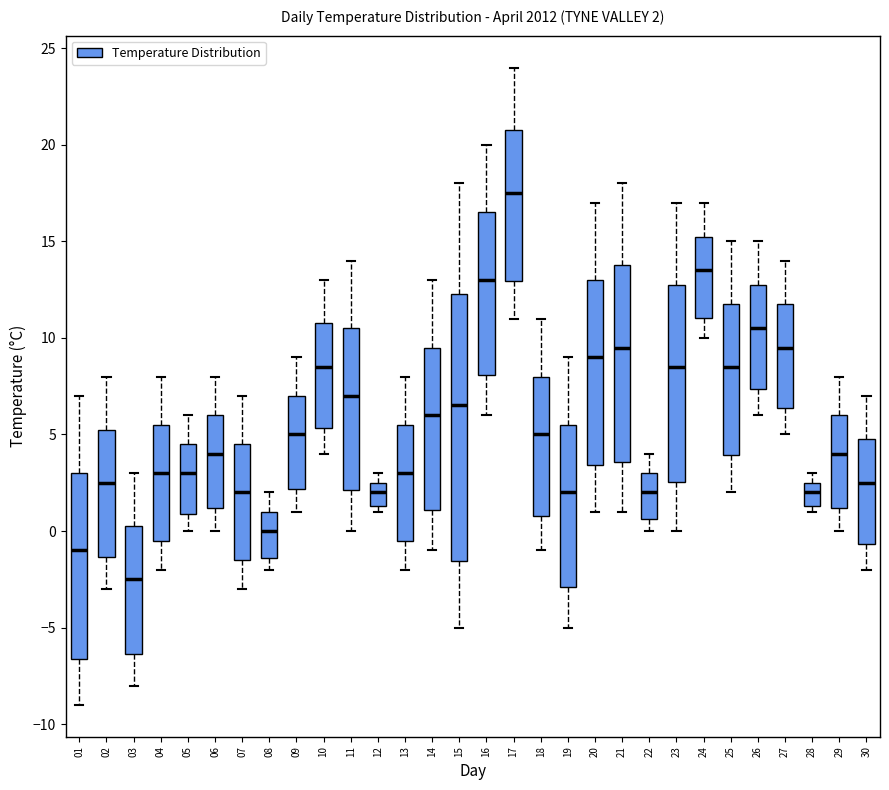

Which box is the tallest, from its lower edge to its upper edge?

15